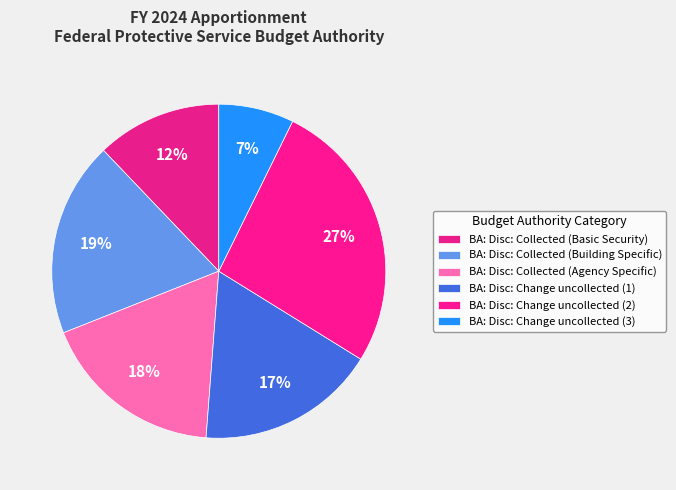

What is the total percentage of BA: Disc: Collected (Agency Specific) and BA: Disc: Change uncollected (2)?

44.3%